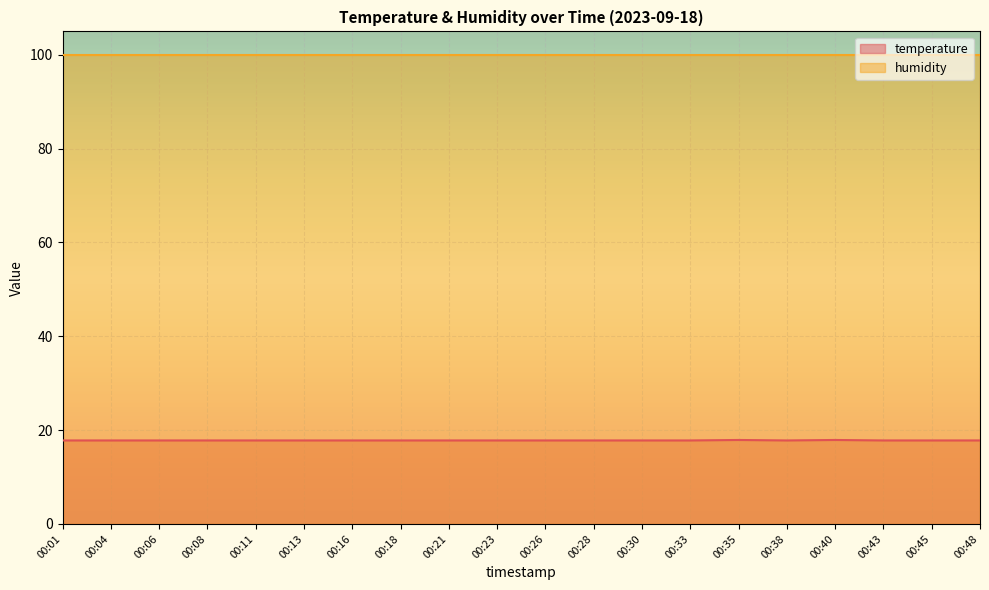

How many lines are shown in the chart?

2